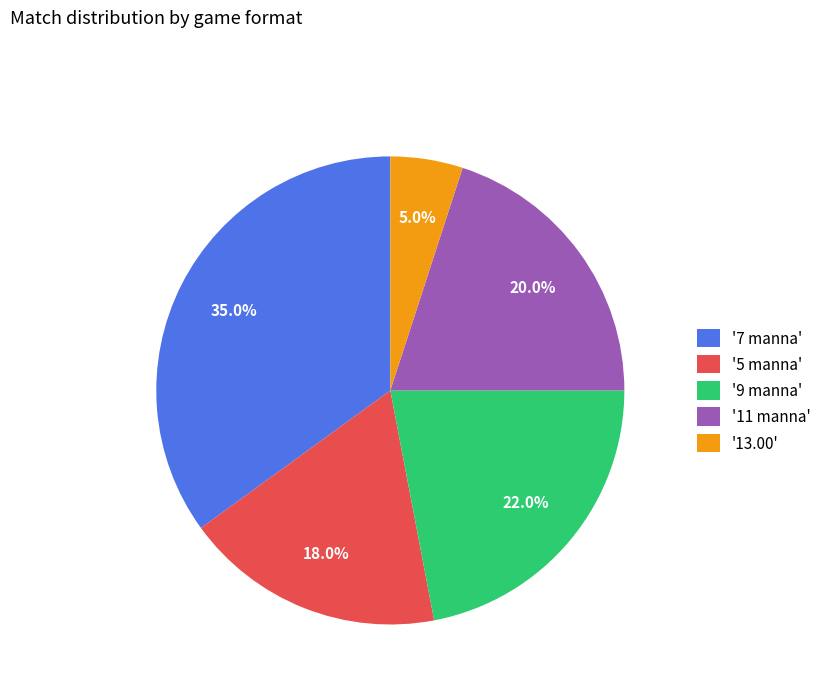

Is there a majority slice in this chart?

No